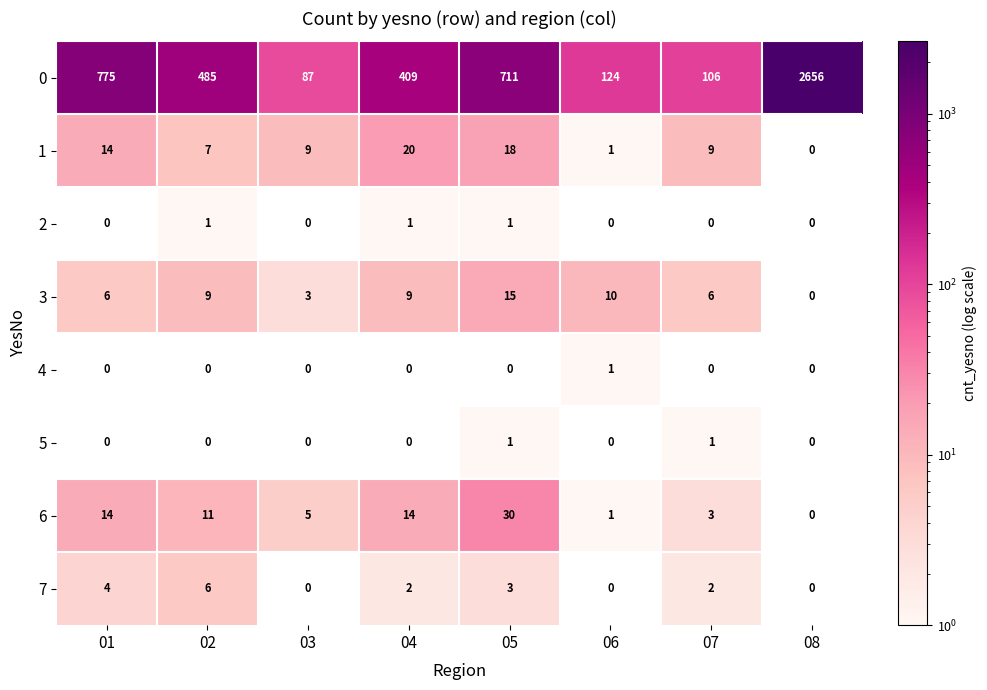

What is the difference between the highest and lowest values at 07?

106